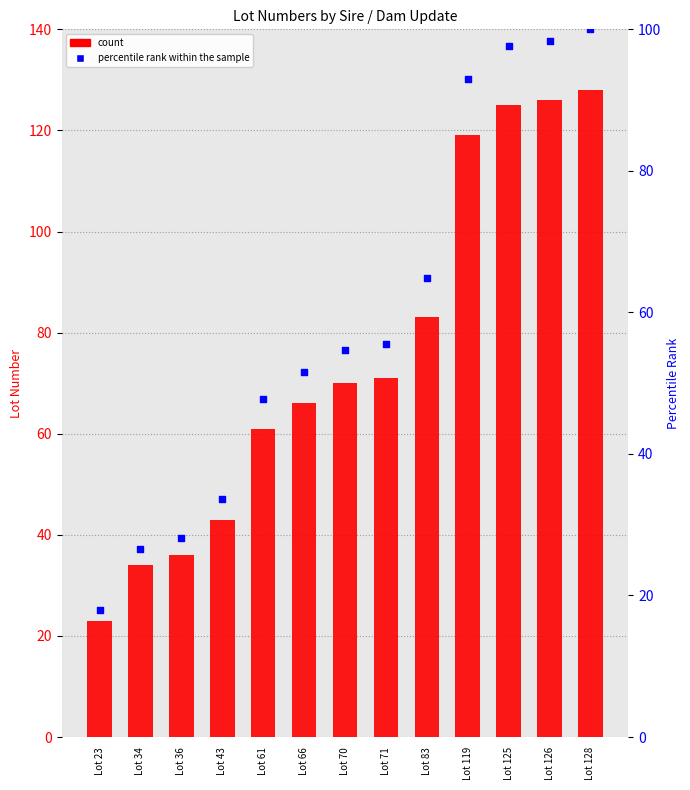

What are all the series names shown in the legend?

count, percentile rank within the sample